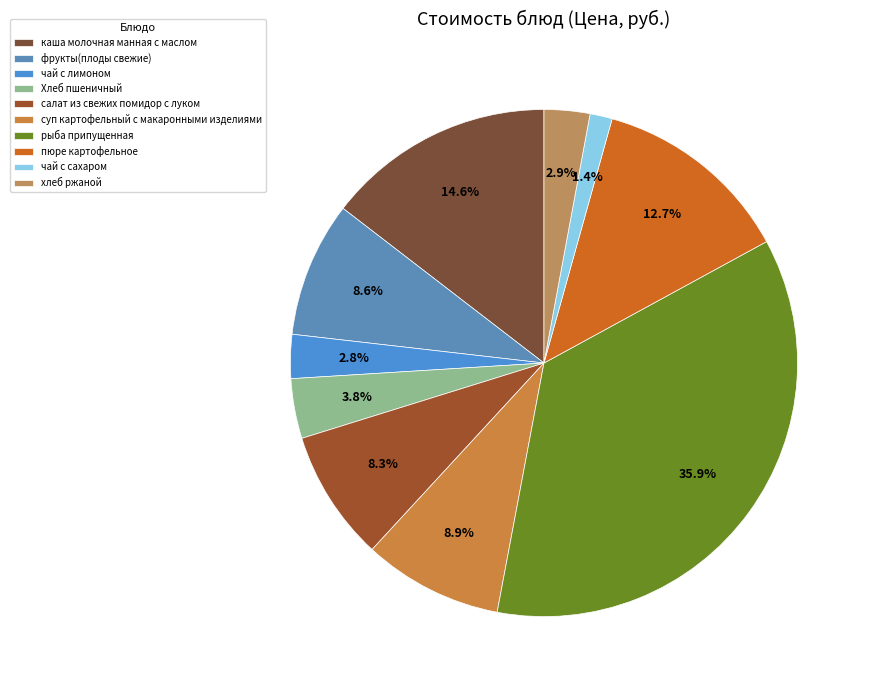

What percentage is the Хлеб пшеничный slice, to the nearest percent?

4%